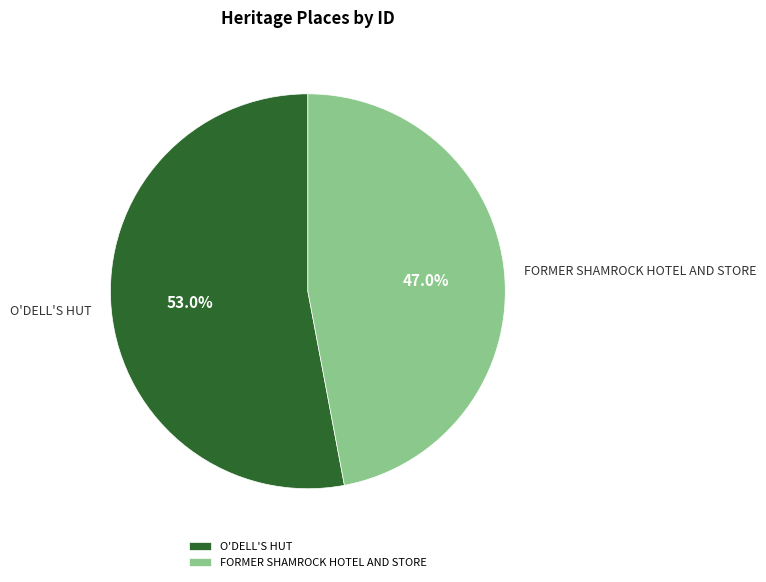

To the nearest percent, what portion does FORMER SHAMROCK HOTEL AND STORE represent?

47%